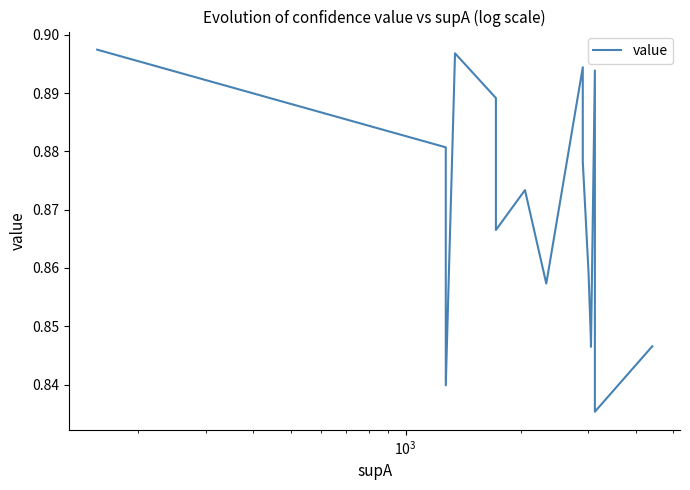

What is the smallest value displayed?

0.8